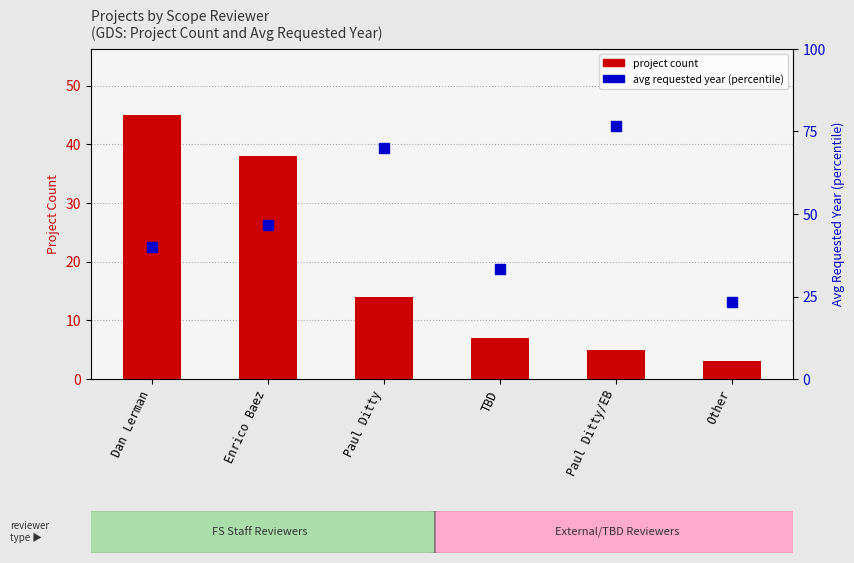

List the labels in order of avg requested year (percentile) value, smallest first.

Other, TBD, Dan Lerman, Enrico Baez, Paul Ditty, Paul Ditty/EB